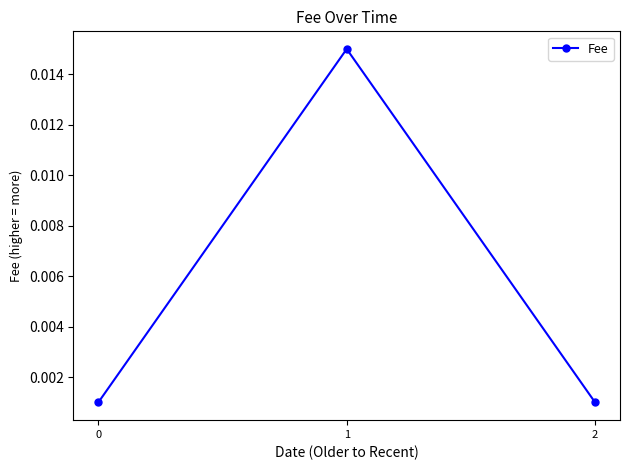

Which category has the highest value across all series?

1